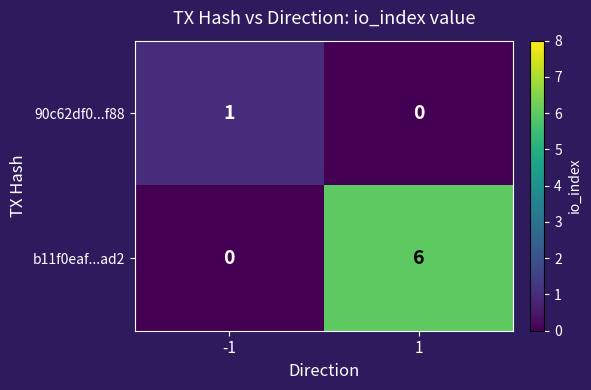

Is it true that 90c62df0...f88 equals 0 at 1?

True